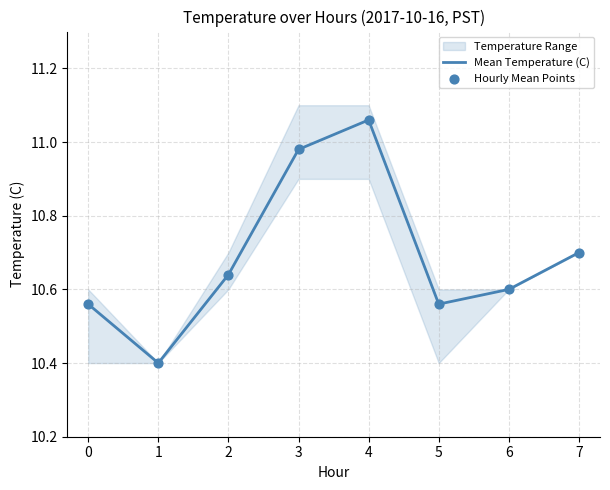

At how many categories does at least one series exceed 10?

8